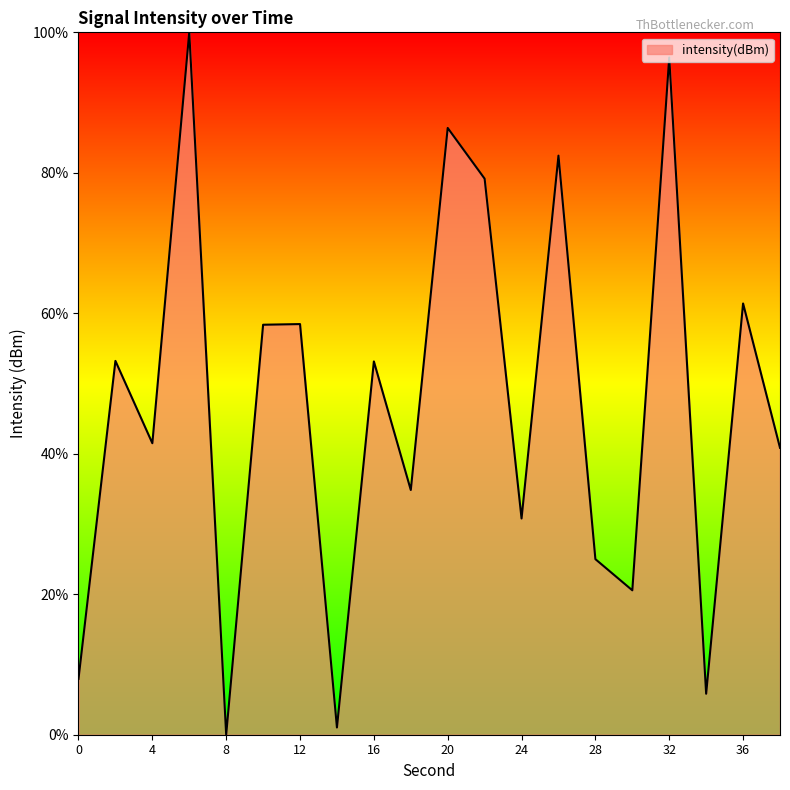

What is the maximum value shown in the chart?

100.0